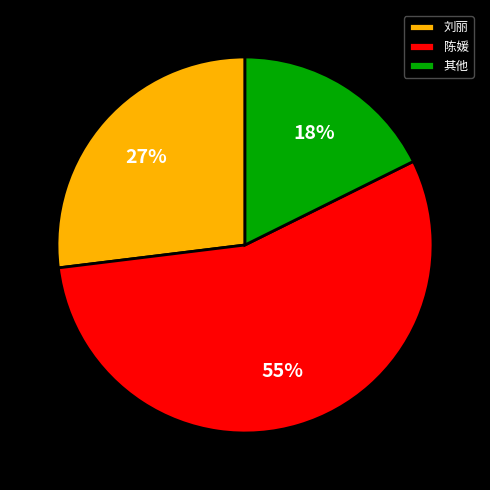

How many segments does this pie chart have?

3